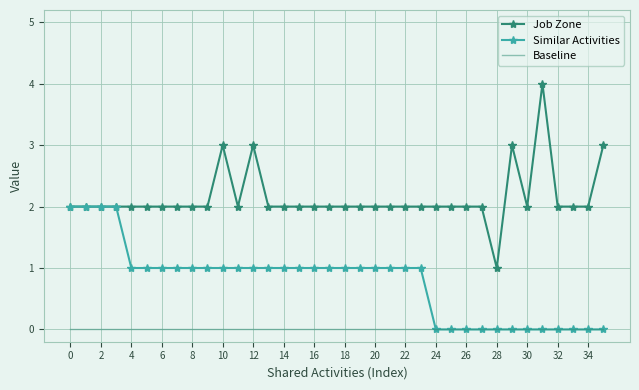

True or false: Baseline and Job Zone intersect in this chart.

False